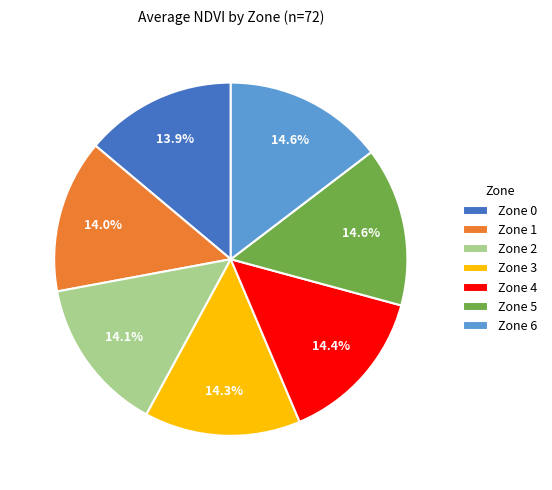

Count the number of slices in the pie.

7